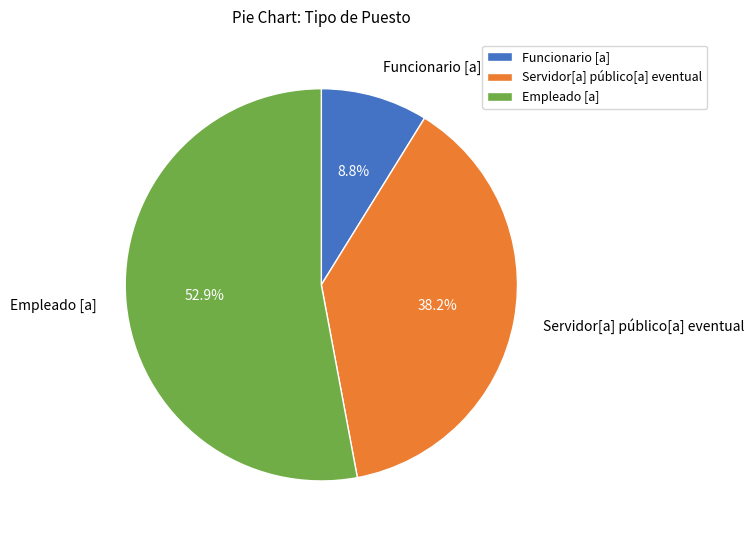

To the nearest percent, what portion does Servidor[a] público[a] eventual represent?

38%